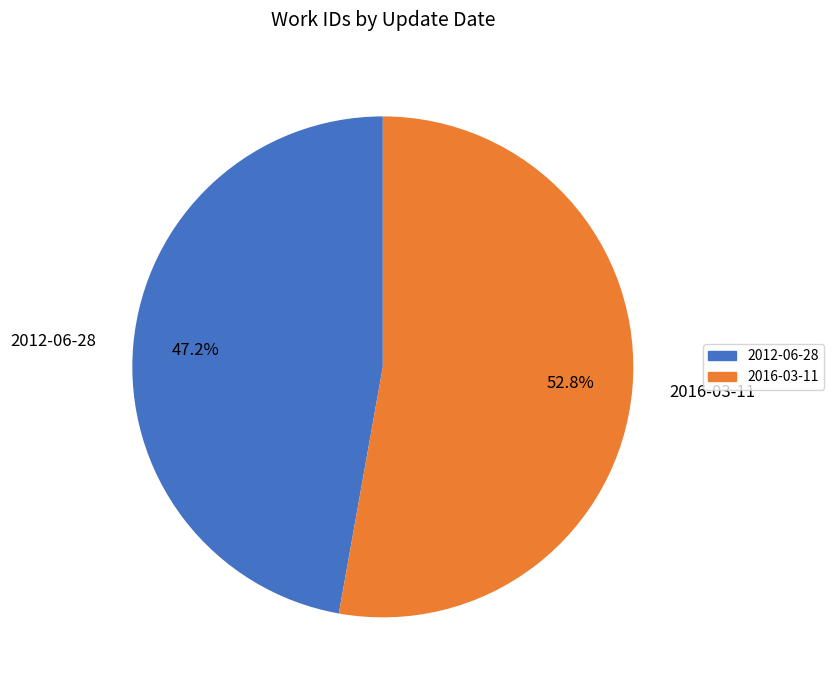

Which category has the biggest portion of the pie?

2016-03-11